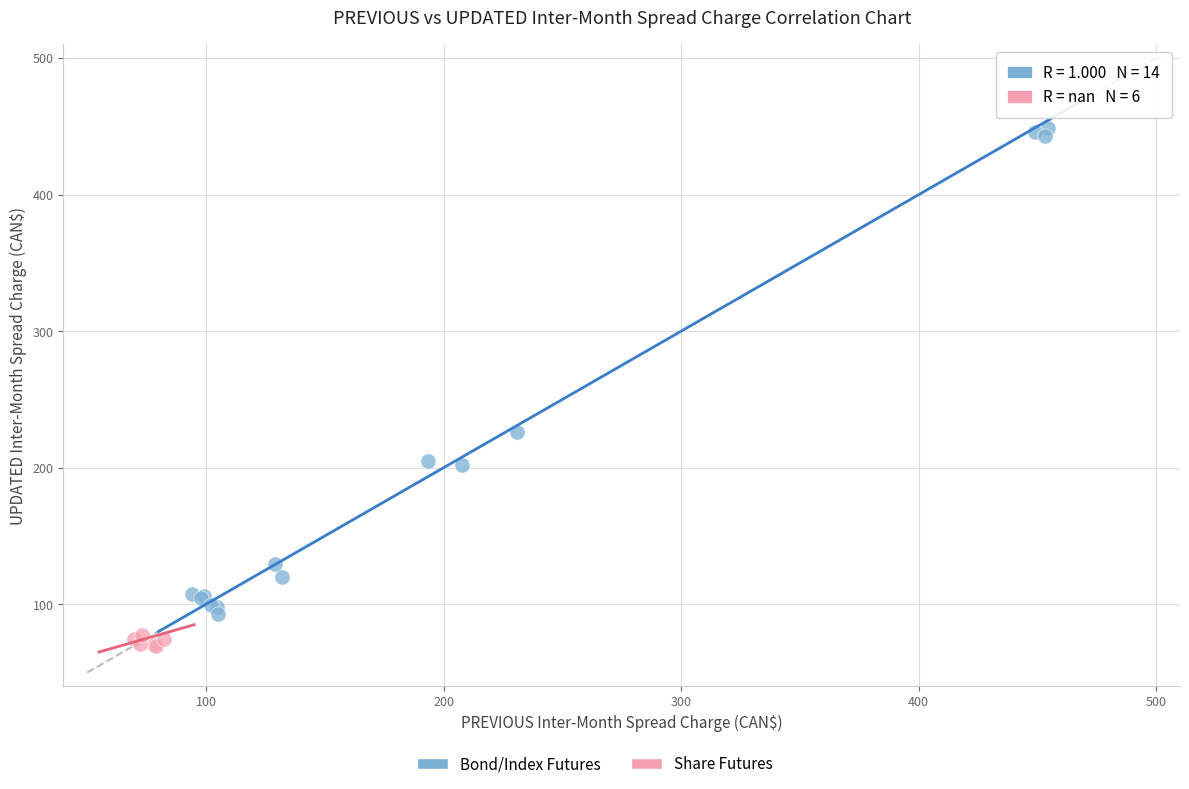

Which series contains the highest Y value?

Bond/Index Futures